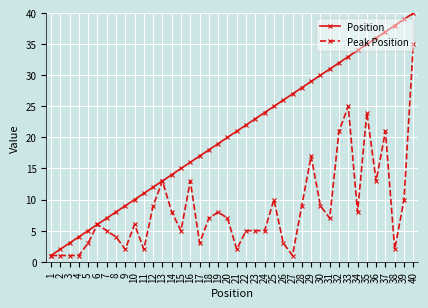

Reading right to left, extract all data points from this chart.

Position: 40	39	38	37	36	35	34	33	32	31	30	29	28	27	26	25	24	23	22	21	20	19	18	17	16	15	14	13	12	11	10	9	8	7	6	5	4	3	2	1
Peak Position: 35	10	2	21	13	24	8	25	21	7	9	17	9	1	3	10	5	5	5	2	7	8	7	3	13	5	8	13	9	2	6	2	4	5	6	3	1	1	1	1